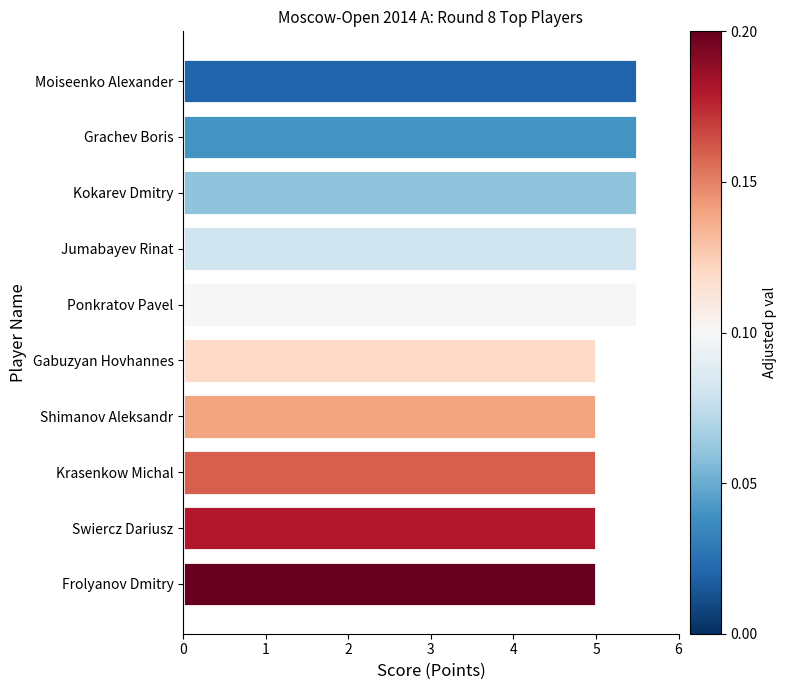

What is the label of the 5th bar from the bottom?

Gabuzyan Hovhannes